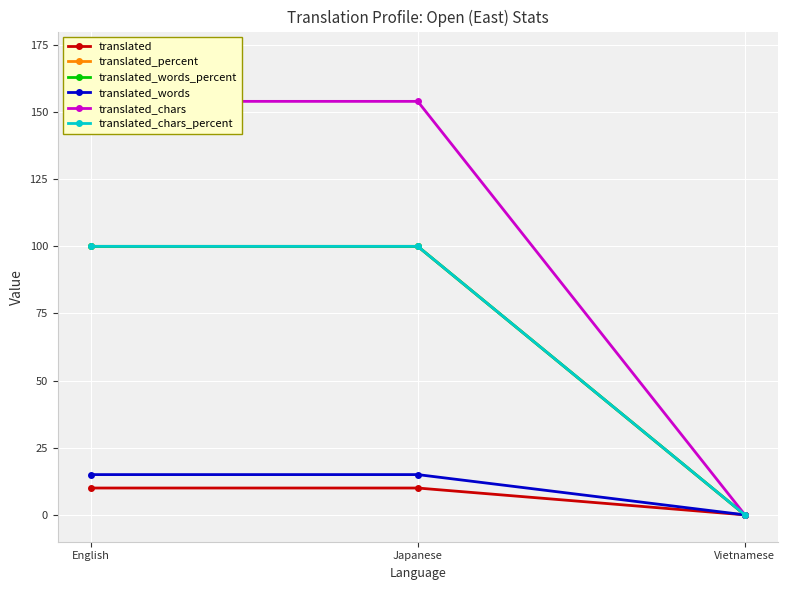

What is the sum of all translated_percent values?

200